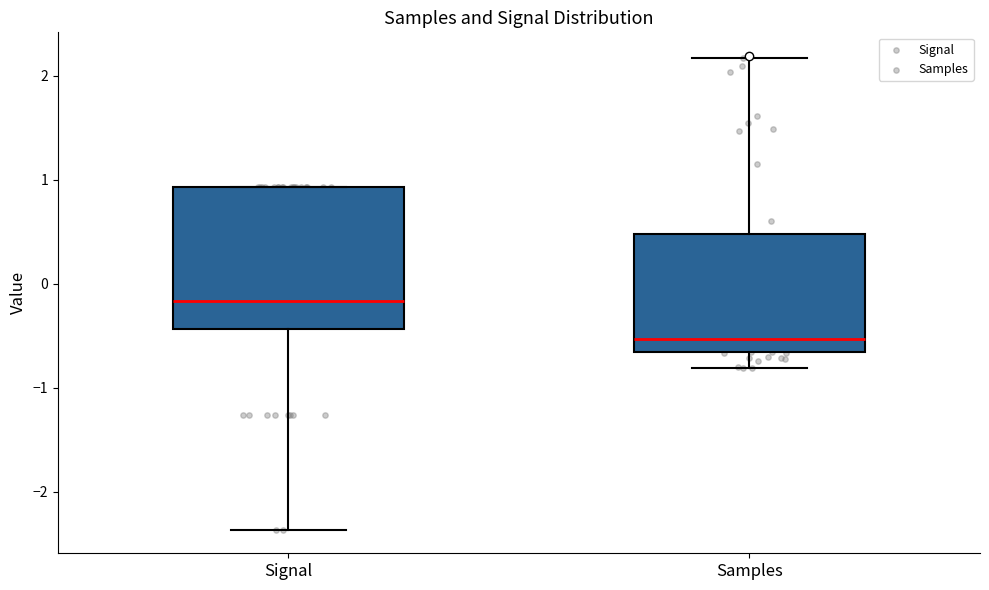

Reading left to right, transcribe this box plot: for each box, give where its median line is, the range the box spans, and where its two whiskers end, as read against the y-axis. The values are not printed on the chart, so give them approximately, as read against the axis.

Signal: median -0.2, box -0.4 to 0.9, whiskers -2.4 to 0.9
Samples: median -0.5, box -0.7 to 0.5, whiskers -0.8 to 2.2